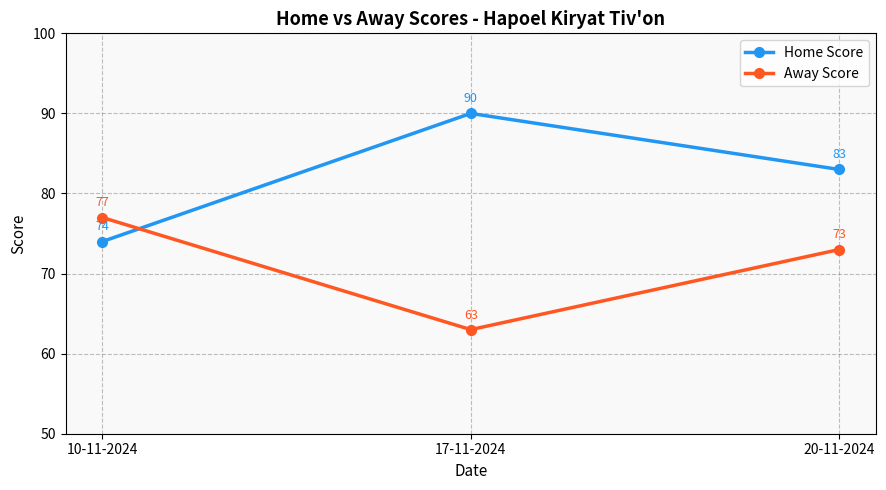

At how many categories does at least one series exceed 65?

3